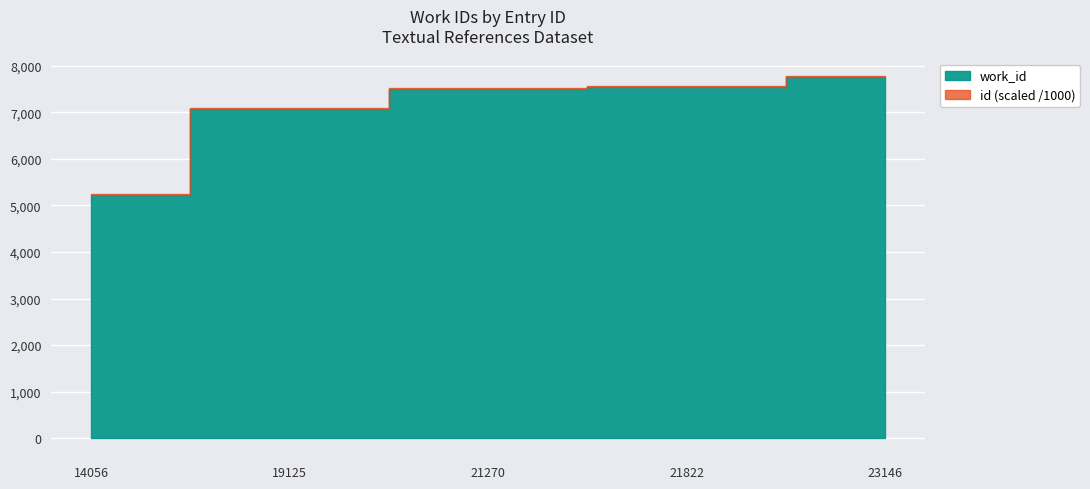

Reading right to left, extract all data points from this chart.

23146=7750	21822=7547	21270=7492	19125=7080	14056=5225